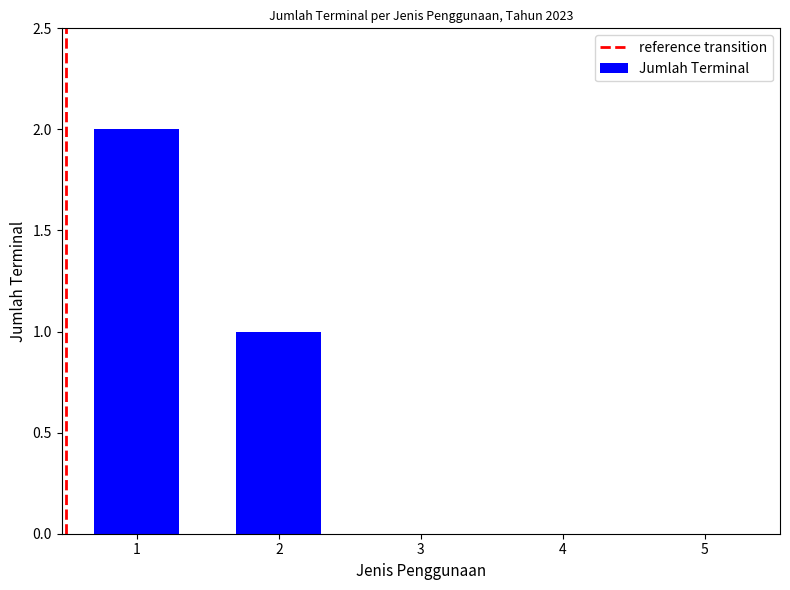

Approximately how many times larger is the value at 1 compared to 2?

2.0